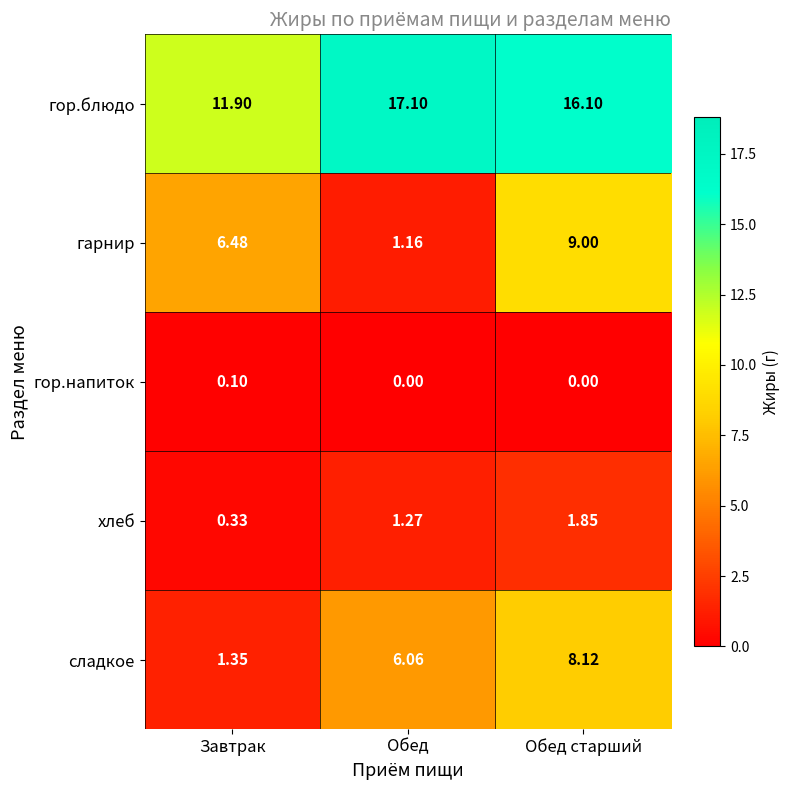

Which series changed the most between Завтрак and Обед старший?

сладкое